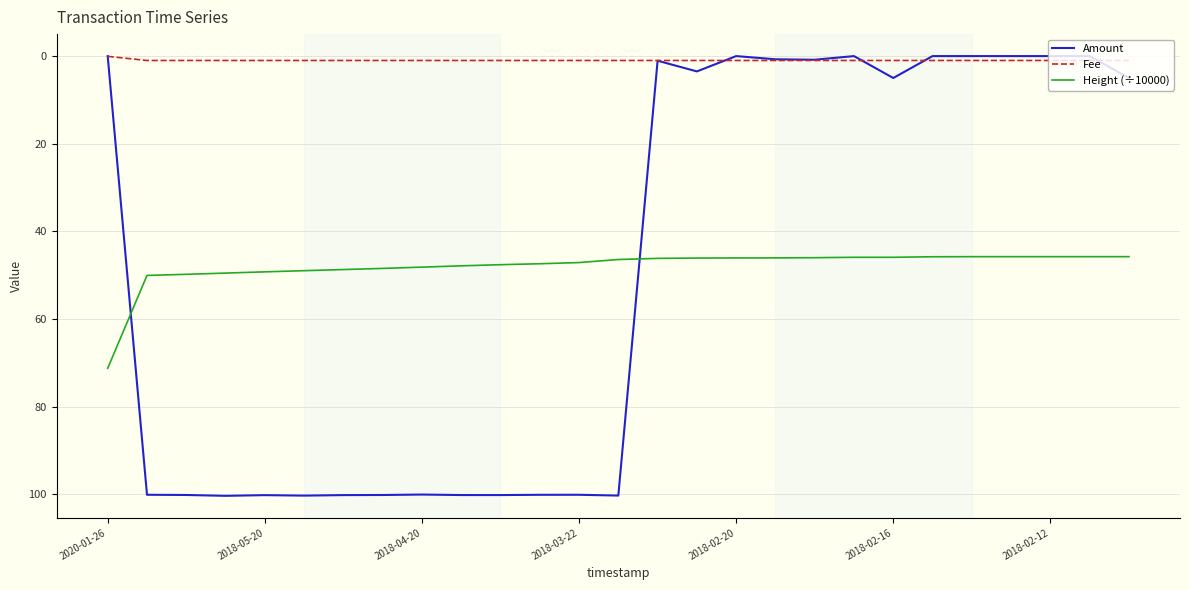

True or false: Fee and Height (÷10000) intersect in this chart.

False